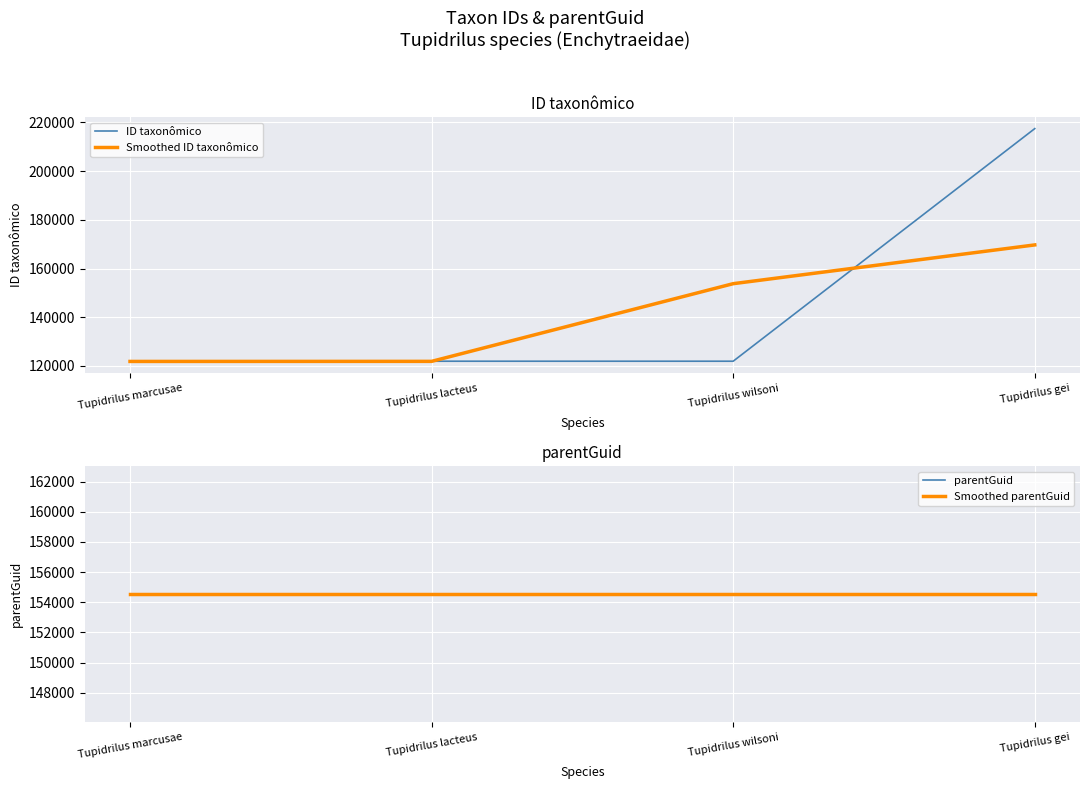

What position from the left is Tupidrilus wilsoni?

3